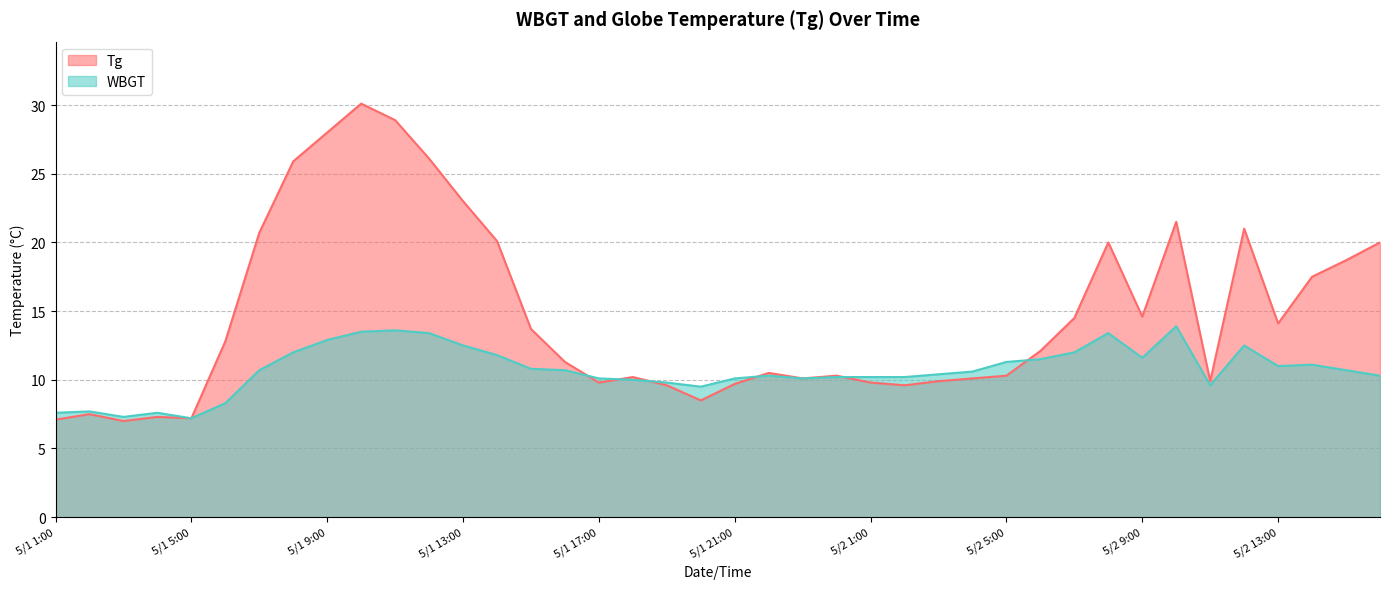

List the series in order of their peak value, lowest first.

WBGT, Tg